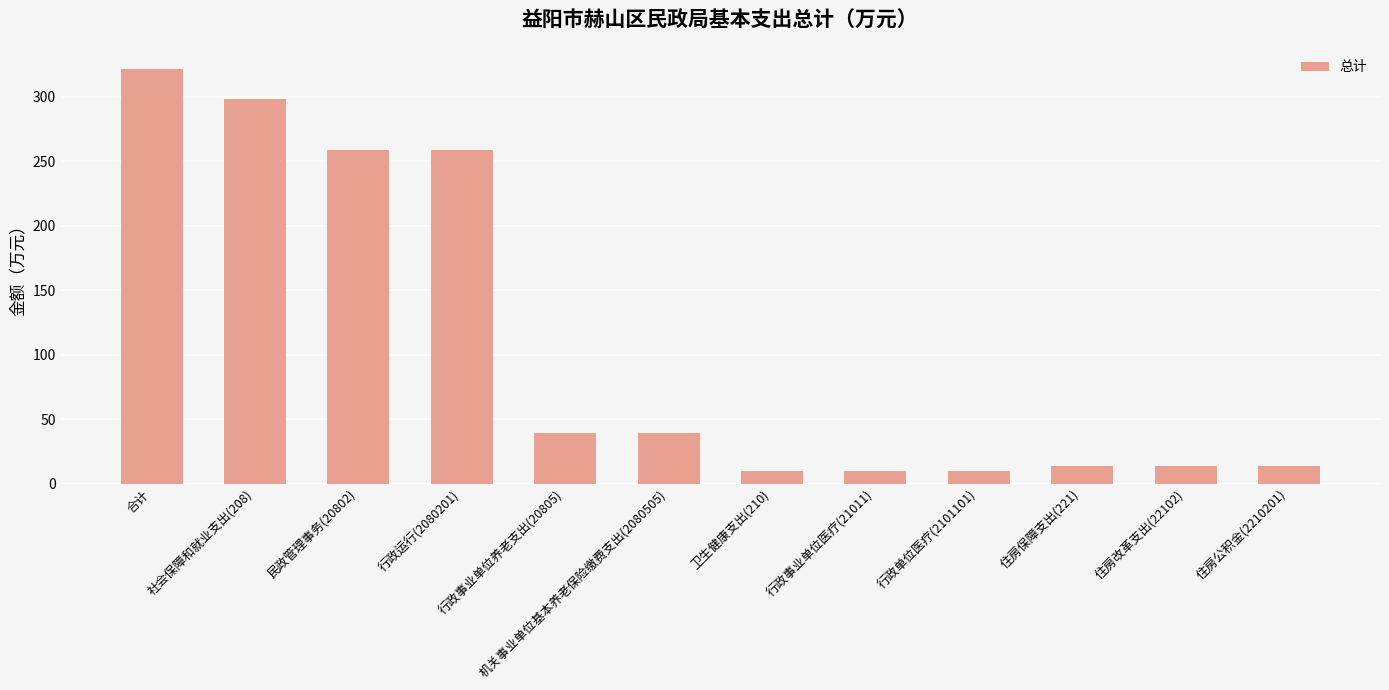

Reading right to left, transcribe all the data shown in this chart.

住房公积金(2210201)=13.9	住房改革支出(22102)=13.9	住房保障支出(221)=13.9	行政单位医疗(2101101)=10.0	行政事业单位医疗(21011)=10.0	卫生健康支出(210)=10.0	机关事业单位基本养老保险缴费支出(2080505)=39.0	行政事业单位养老支出(20805)=39.0	行政运行(2080201)=258.9	民政管理事务(20802)=258.9	社会保障和就业支出(208)=297.9	合计=321.8